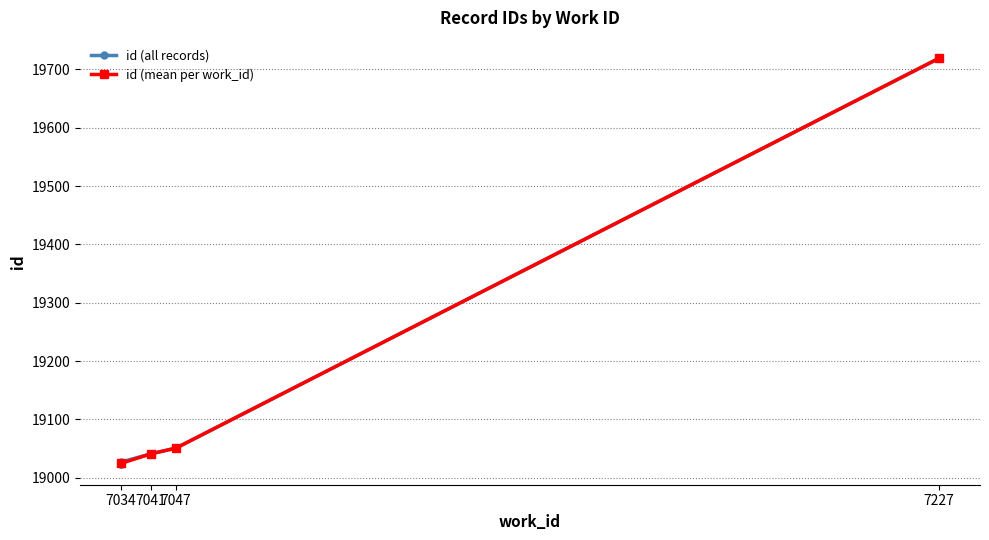

What is the sum of all values?

114885